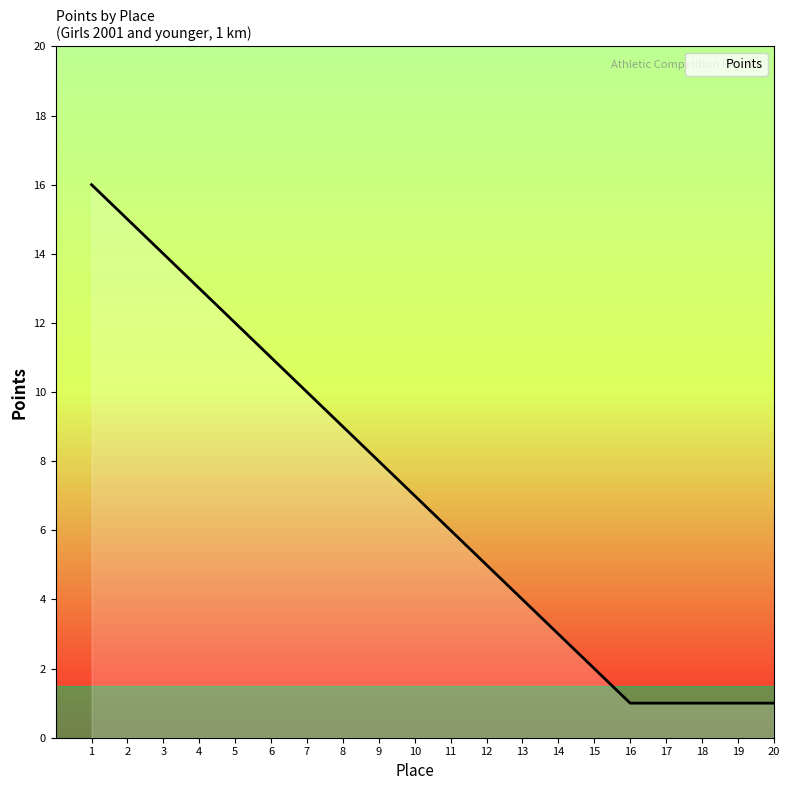

Reading right to left, list all the values displayed in this chart.

20=1	19=1	18=1	17=1	16=1	15=2	14=3	13=4	12=5	11=6	10=7	9=8	8=9	7=10	6=11	5=12	4=13	3=14	2=15	1=16